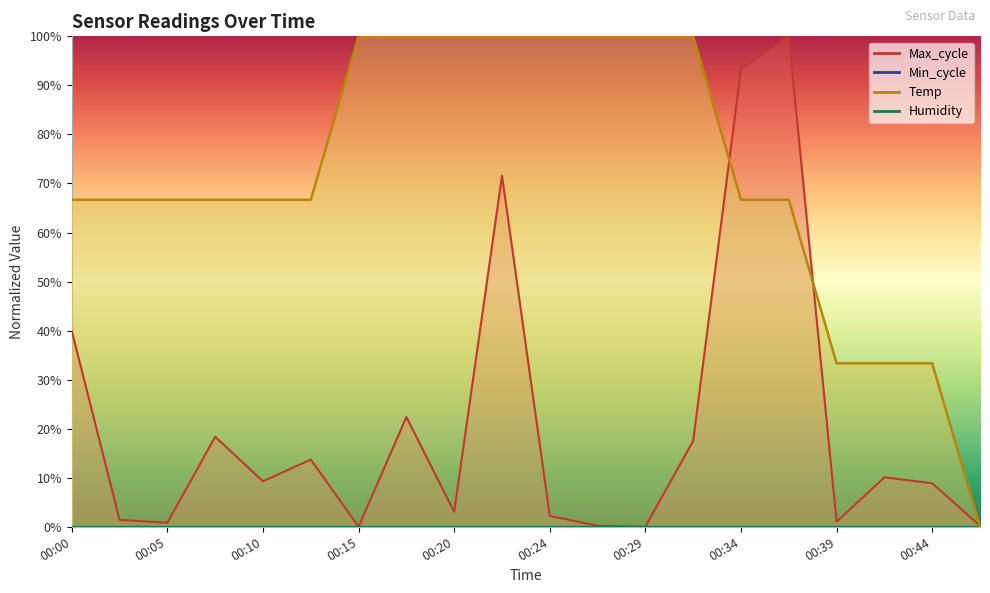

The Temp series shows 95.5 at 00:37. True or false?

False